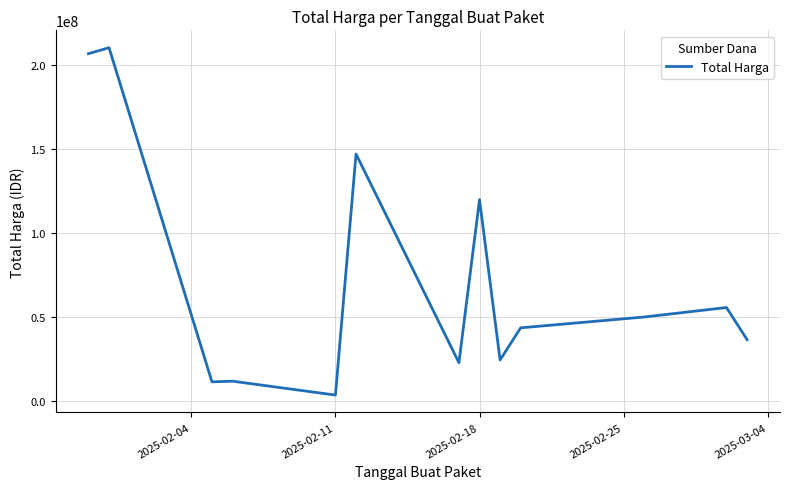

What is the maximum value shown in the chart?

210350000